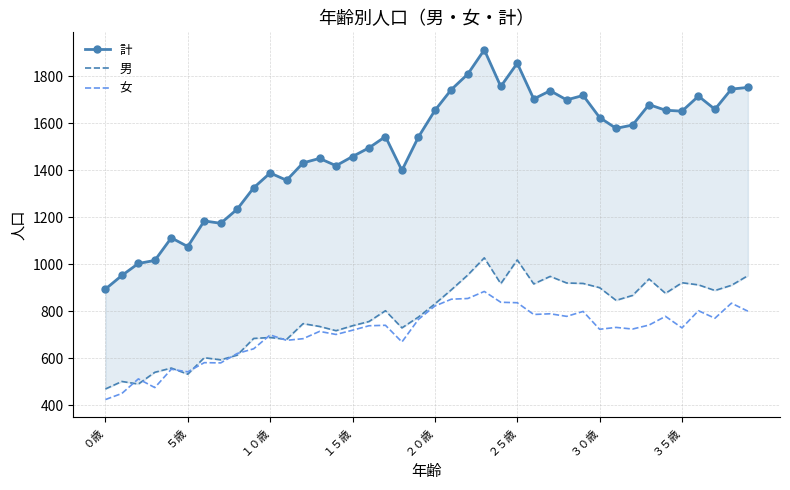

What is the value of the 女 point at the 3rd from the left?

513